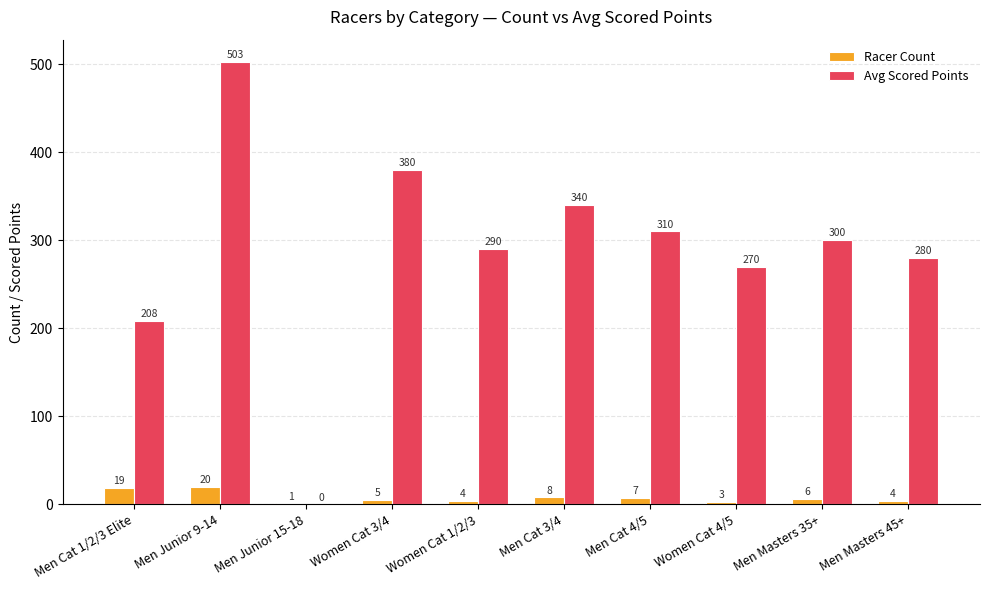

Is the value of Avg Scored Points at Men Cat 4/5 greater than the value of Racer Count at Men Cat 3/4?

Yes